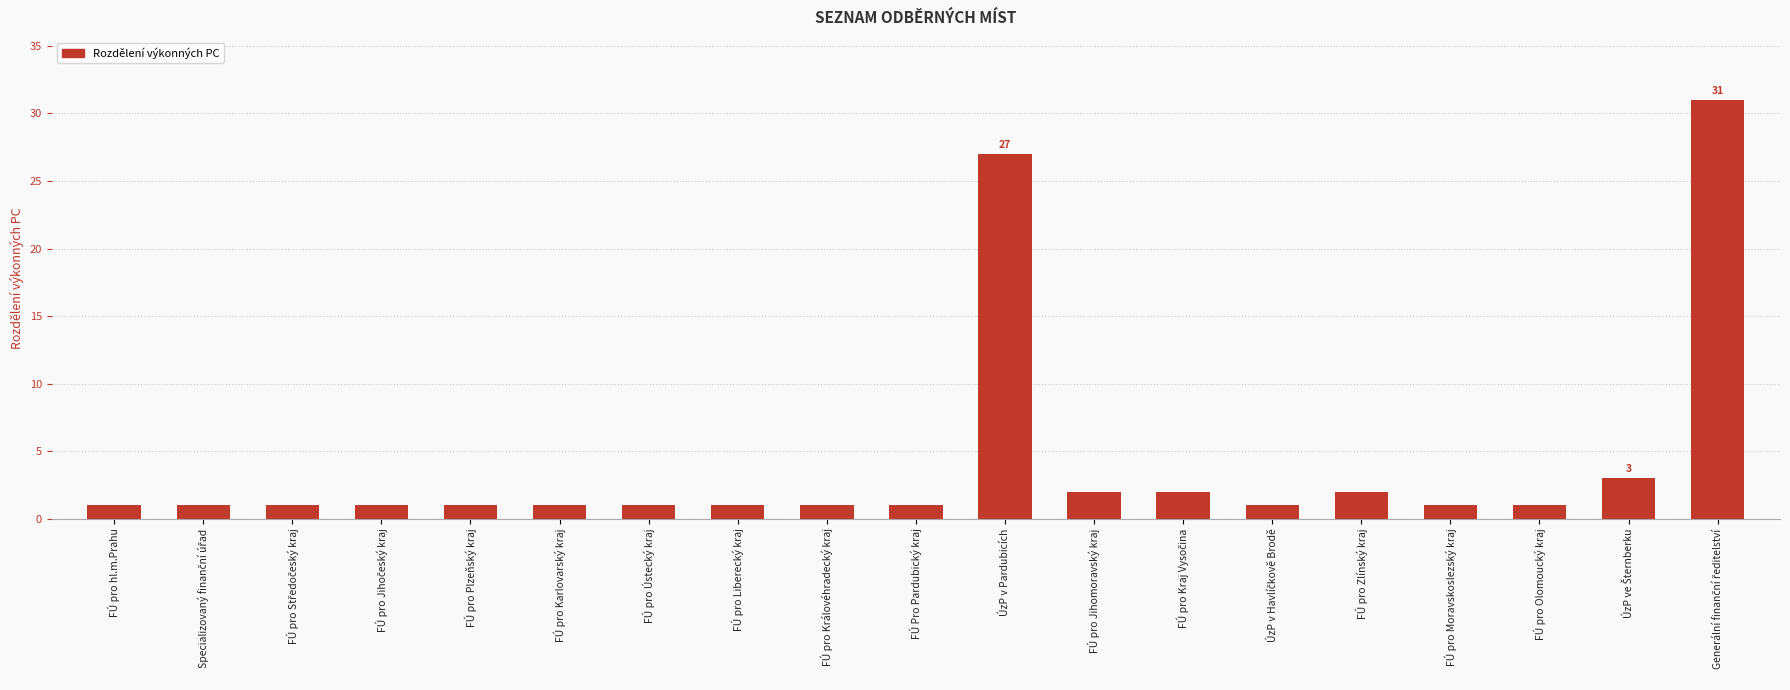

Reading left to right, extract all data points from this chart.

1	1	1	1	1	1	1	1	1	1	27	2	2	1	2	1	1	3	31